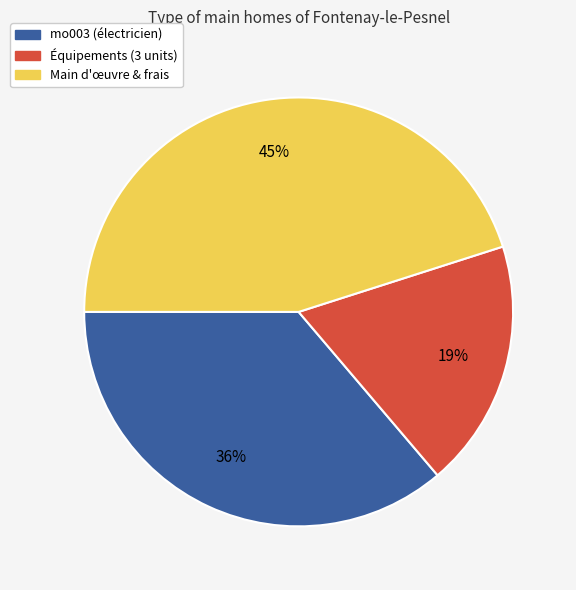

To the nearest percent, what is the average slice percentage?

33%